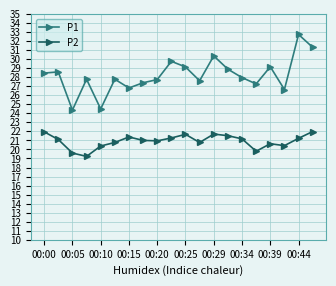

Which series has the largest range (max minus min)?

P1